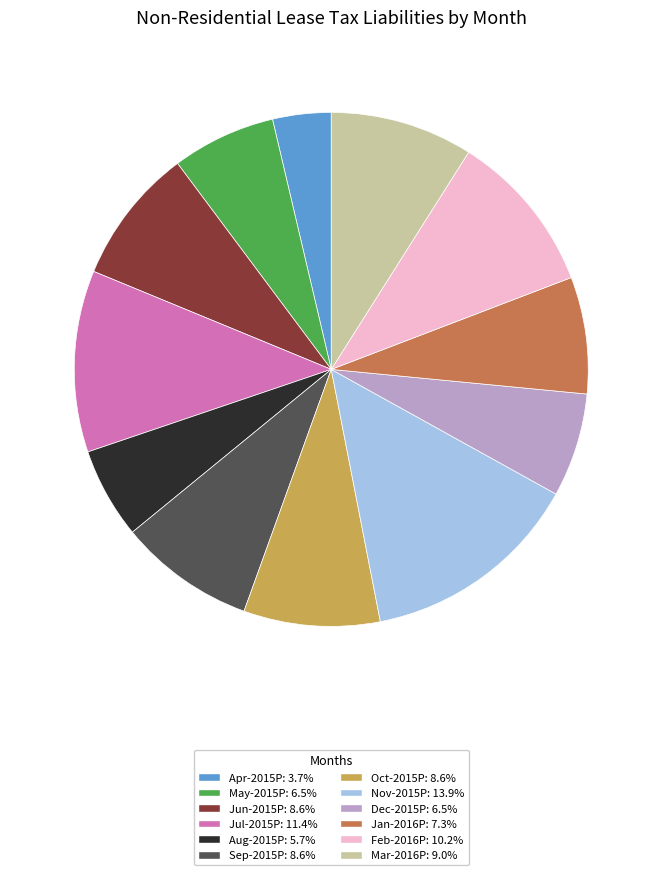

Do Sep-2015P and Oct-2015P together represent more than half of the pie?

No